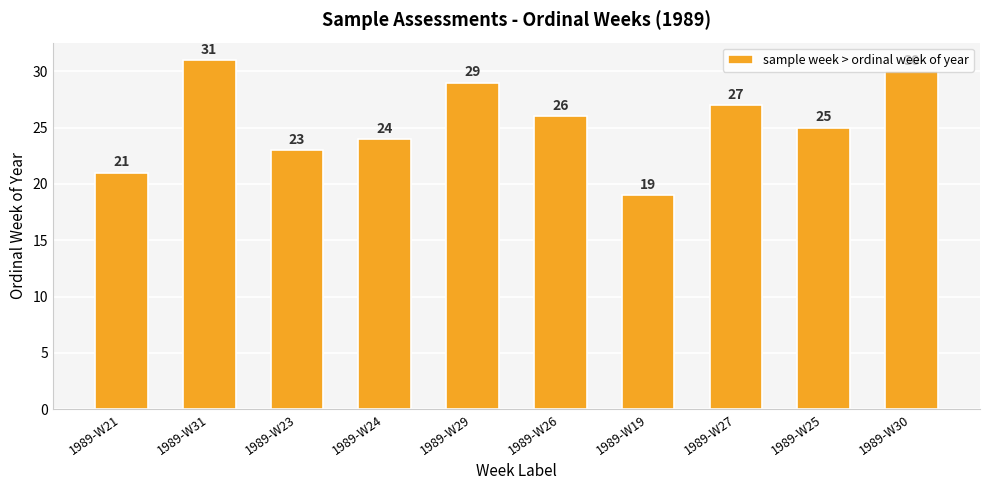

List the labels in order of value, smallest first.

1989-W19, 1989-W21, 1989-W23, 1989-W24, 1989-W25, 1989-W26, 1989-W27, 1989-W29, 1989-W30, 1989-W31